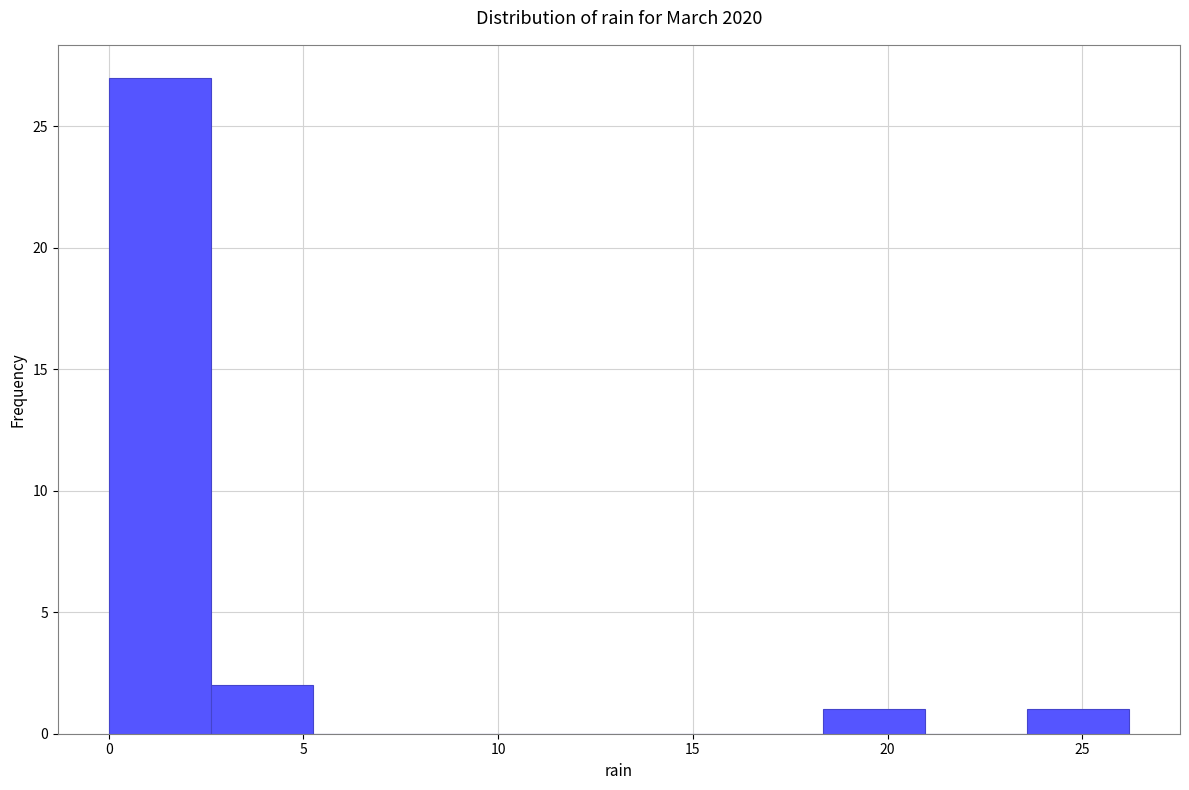

Over which range of the x-axis is the bar tallest?

0.0 to 2.5